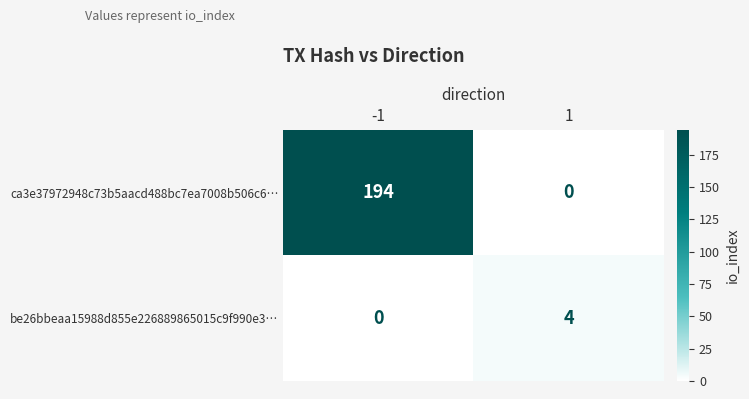

Which series has the largest total across all categories?

ca3e37972948c73b5aacd488bc7ea7008b506c6…